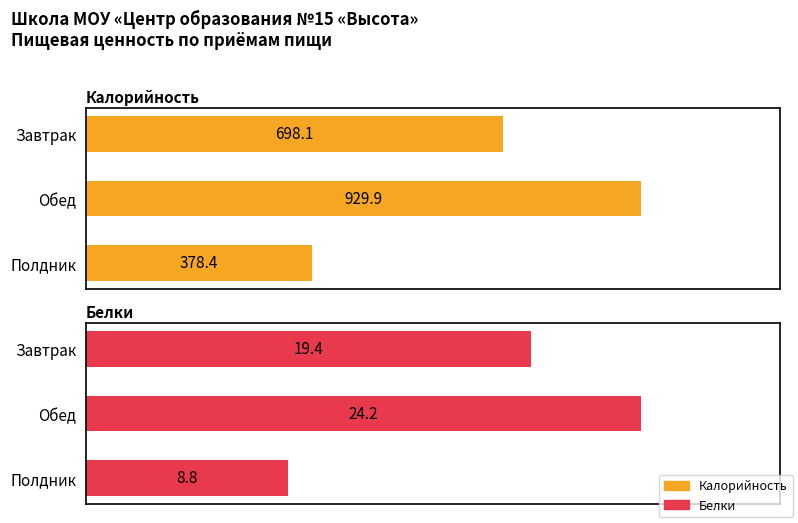

At how many categories does at least one series exceed 798?

1